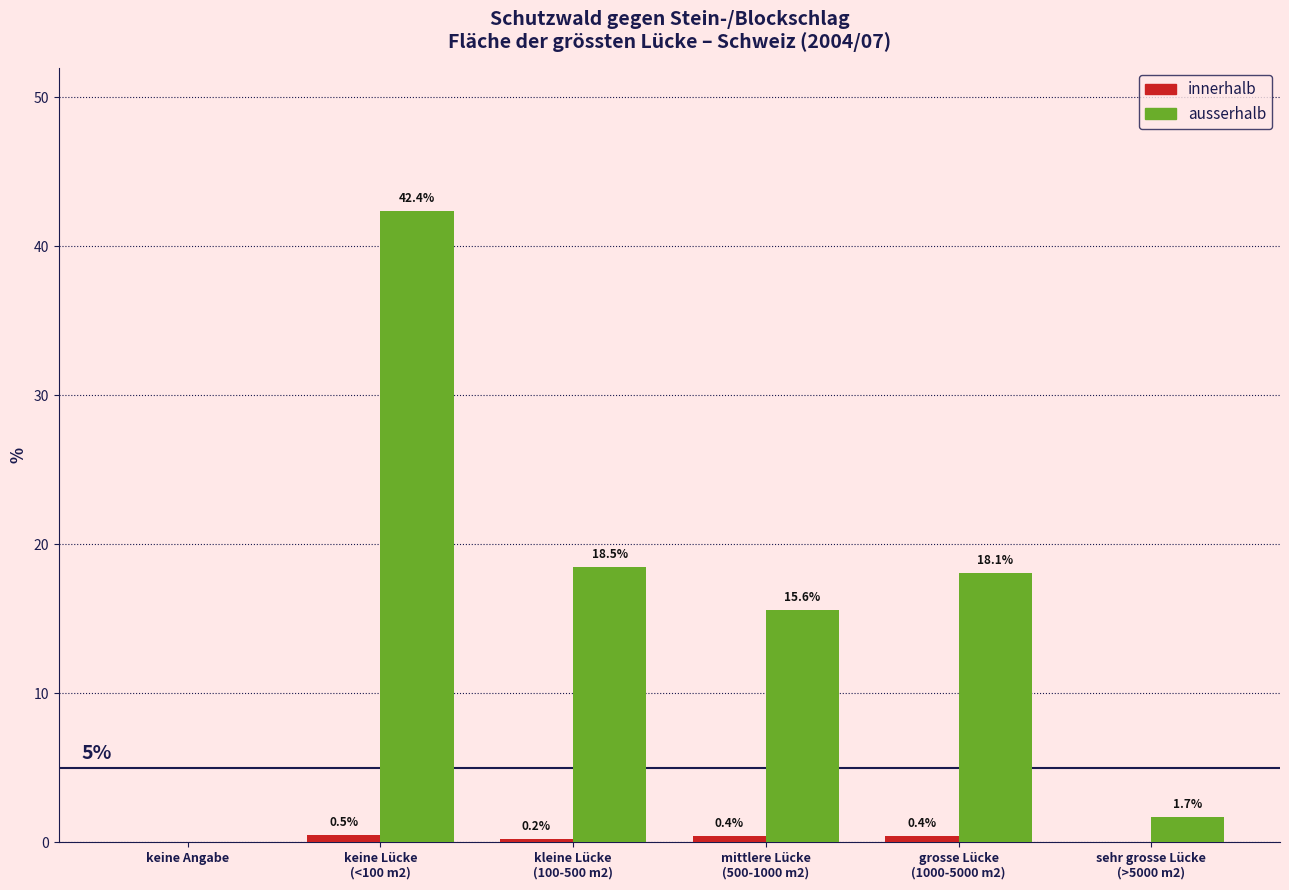

The value of ausserhalb at keine Angabe is -21.5. True or false?

False